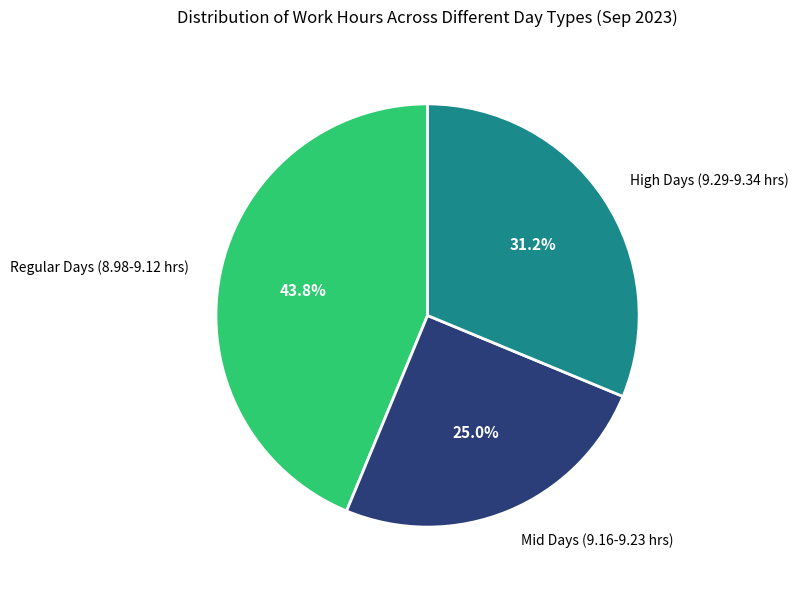

Which category has the smallest portion of the pie?

Mid Days (9.16-9.23 hrs)